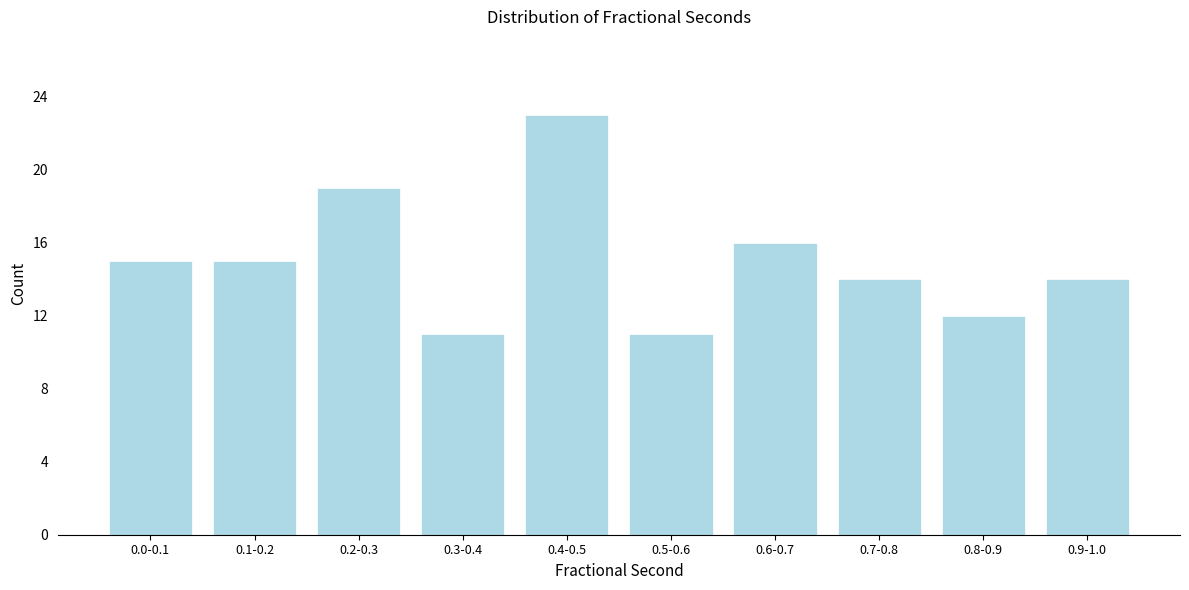

Reading left to right, what are all the values shown in this chart?

15	15	19	11	23	11	16	14	12	14